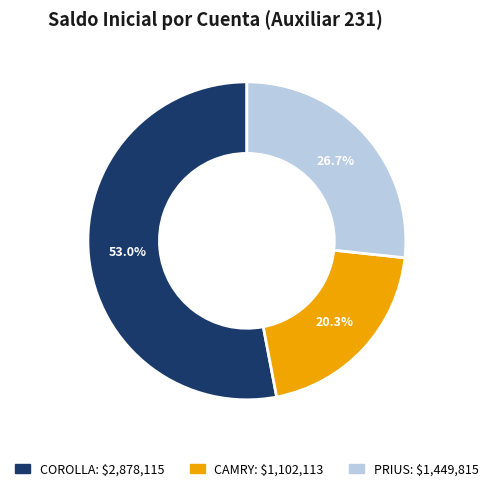

The PRIUS slice represents 27% of the pie. True or false?

True